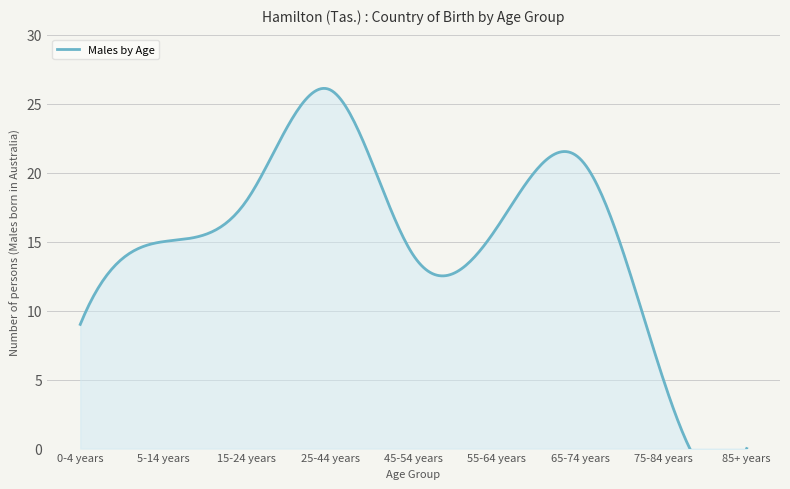

True or false: there are more than 0 points higher than both neighbors.

True